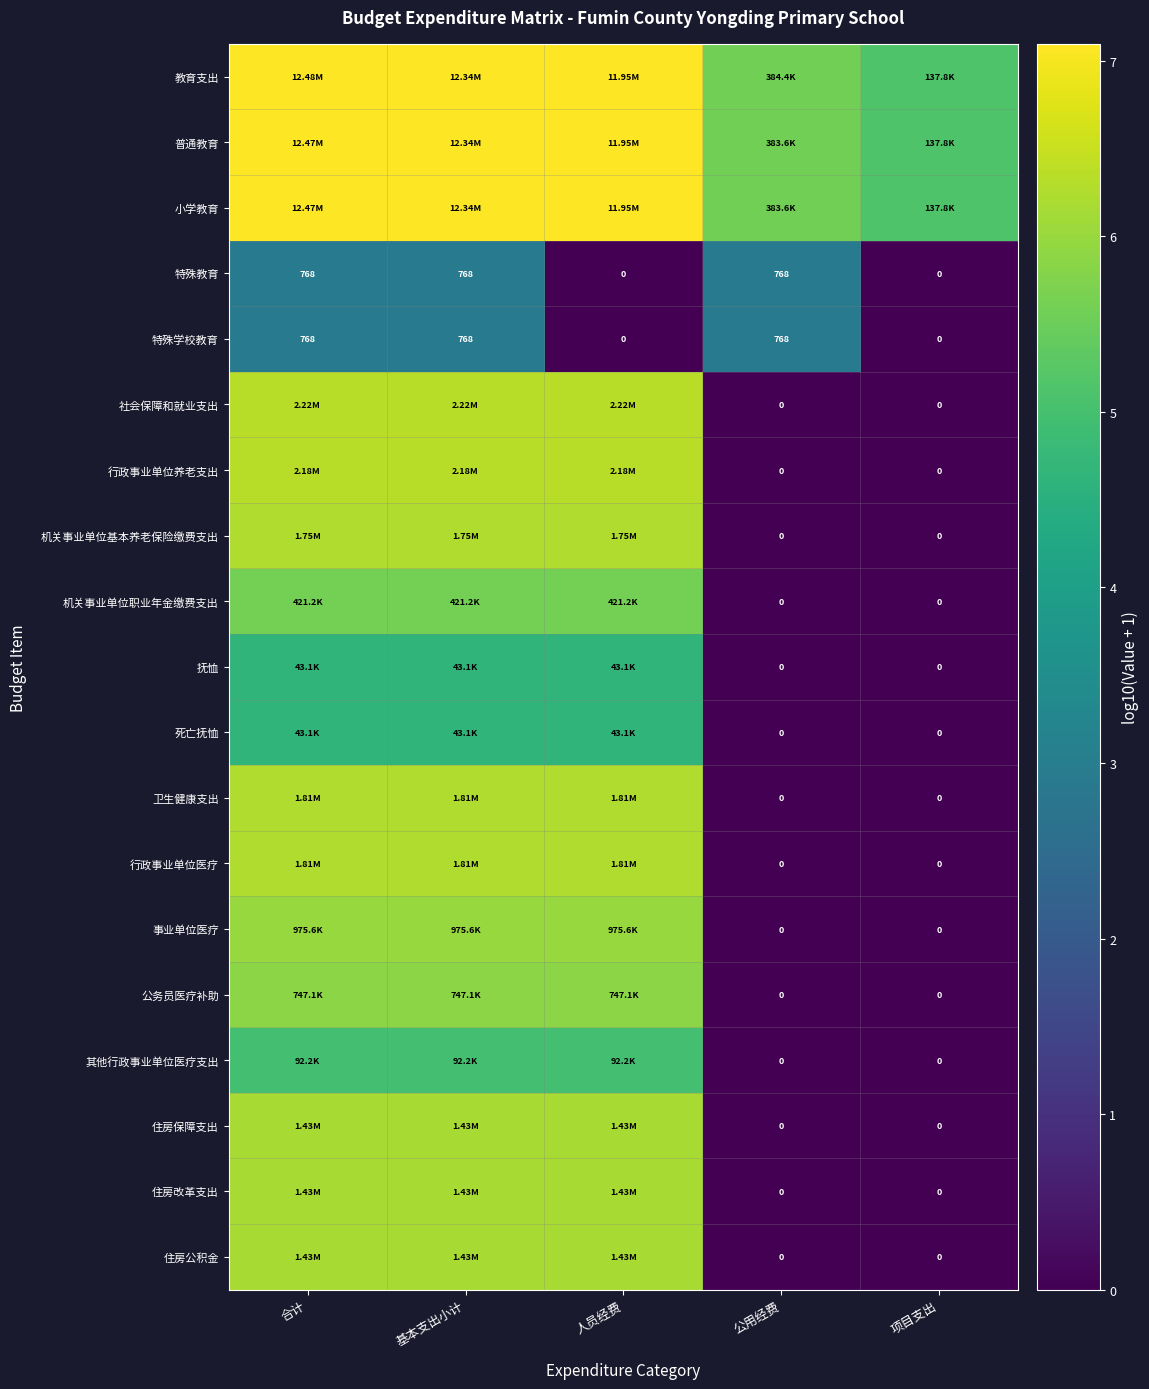

At which label is 事业单位医疗 closest to 2?

公用经费